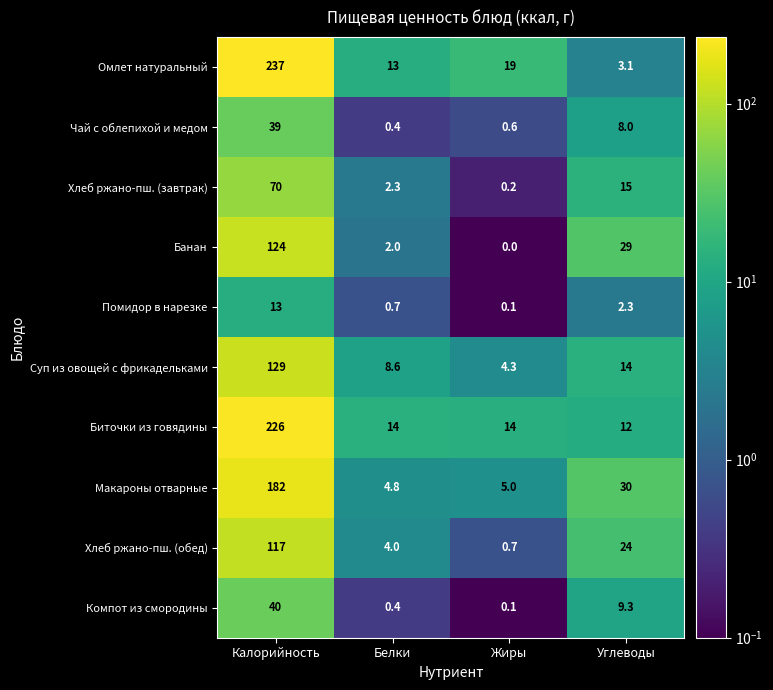

Between Жиры and Углеводы, which series saw the biggest shift?

Банан